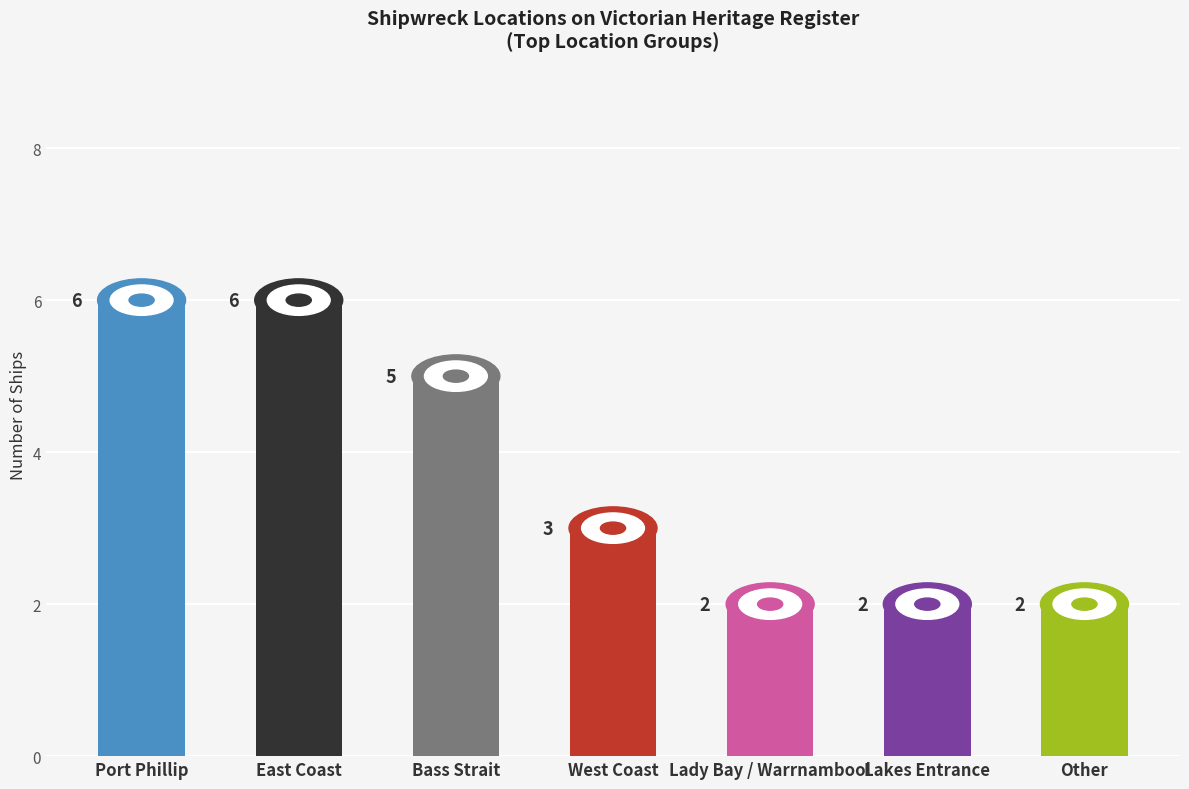

What is the sum of all values?

26